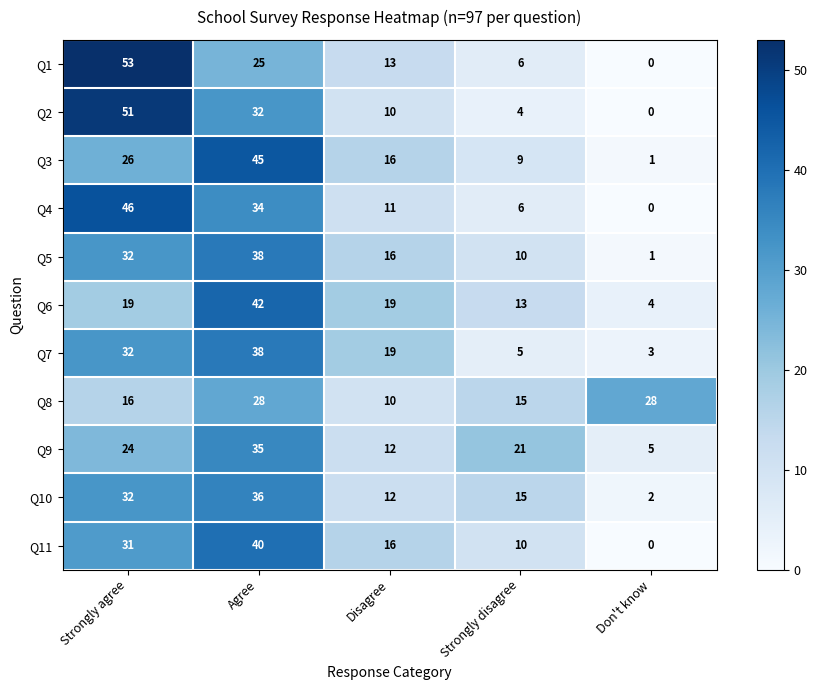

At which label does Q9 first exceed 21?

Strongly agree